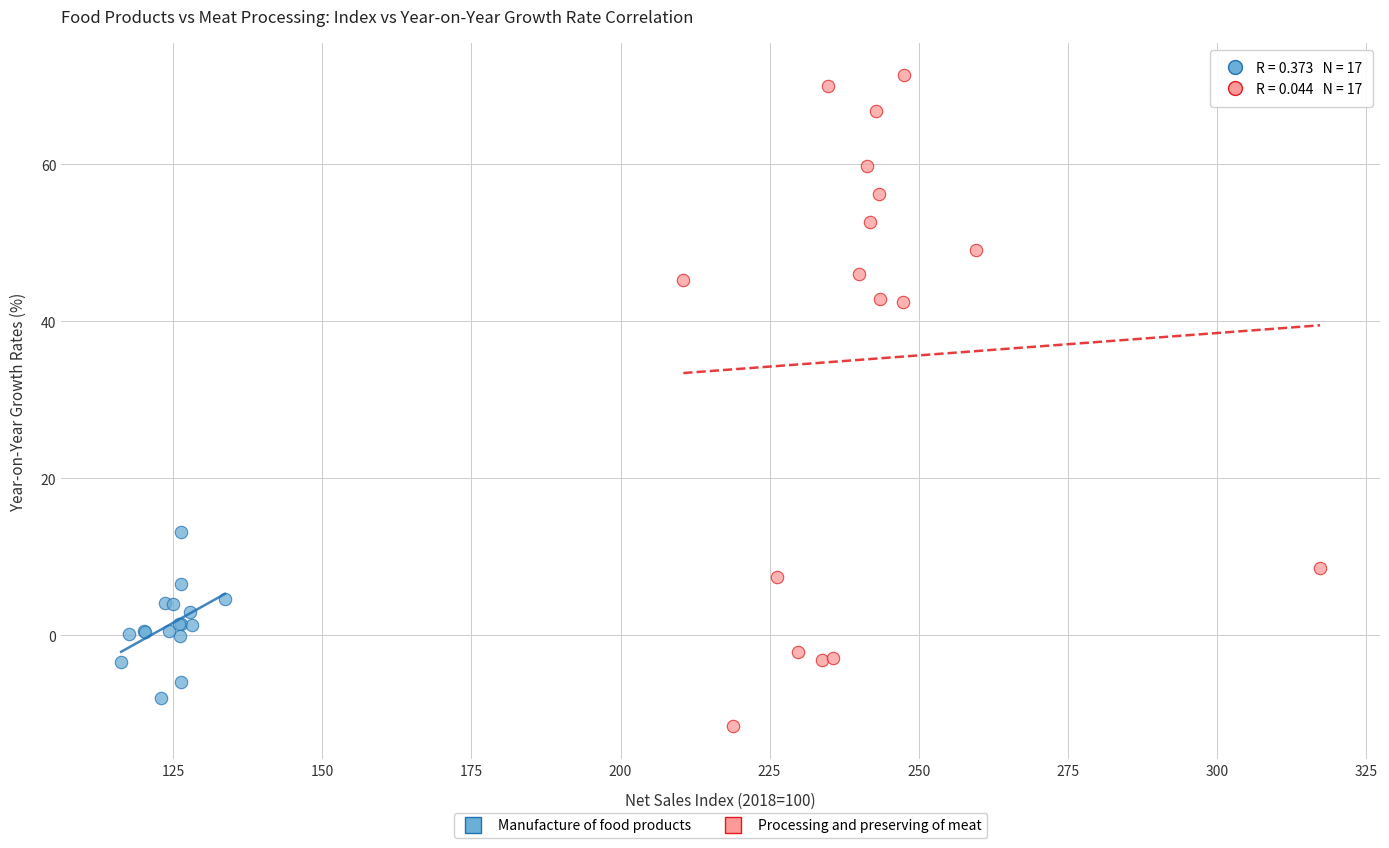

Which series has the largest Y range (max minus min)?

Processing and preserving of meat